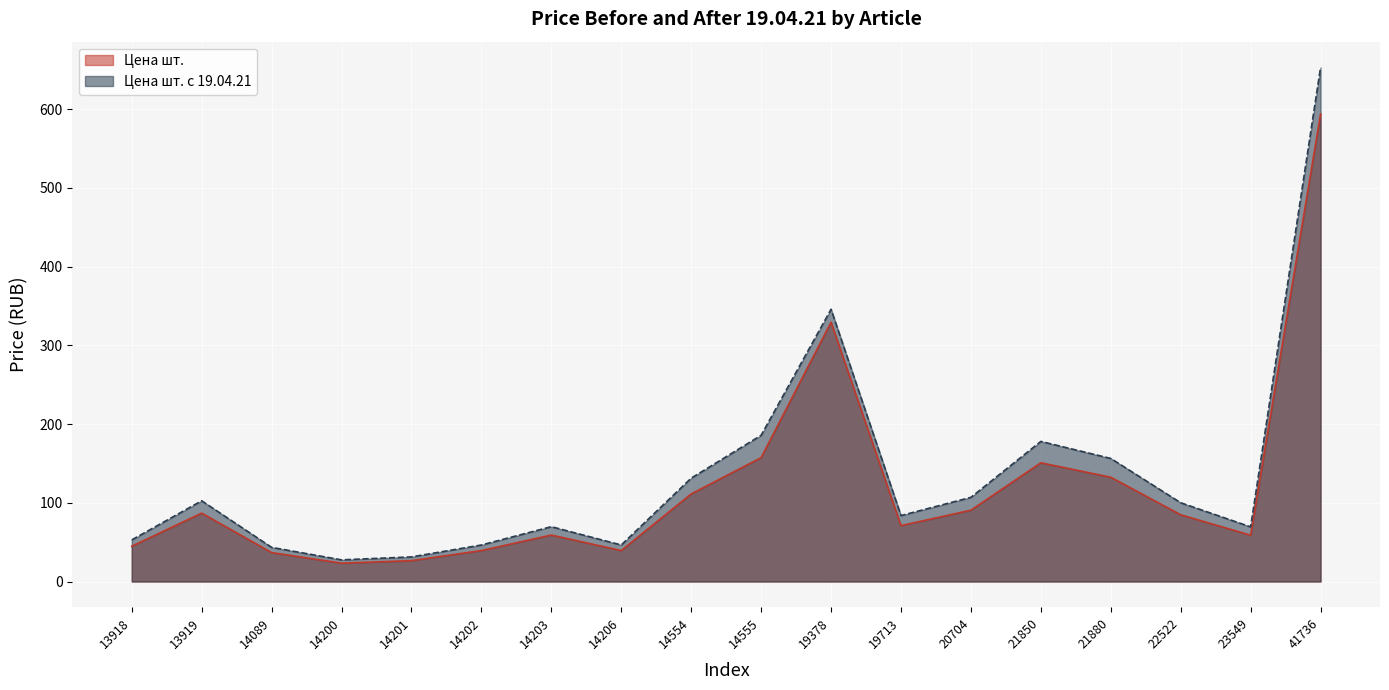

At how many categories does at least one series exceed 333?

2